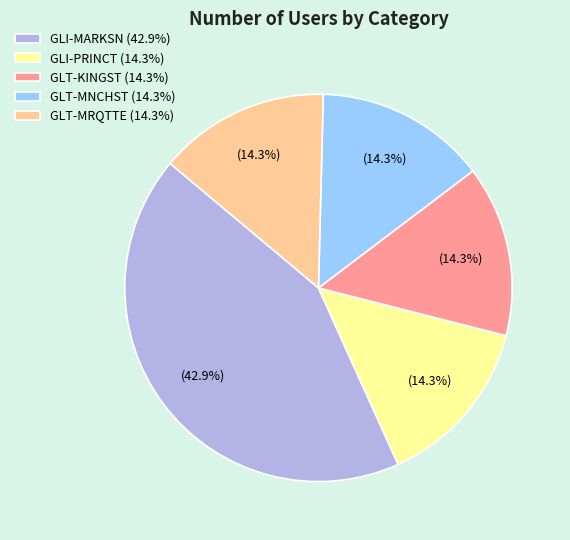

Is it true that GLT-MRQTTE is 14% of the pie?

True